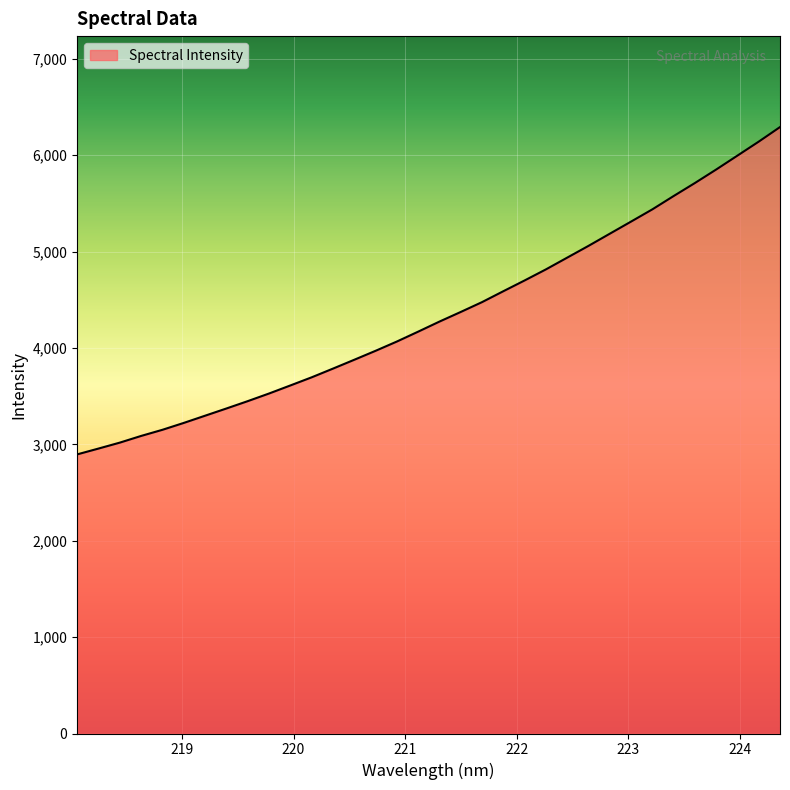

What is the minimum value shown in the chart?

2896.3